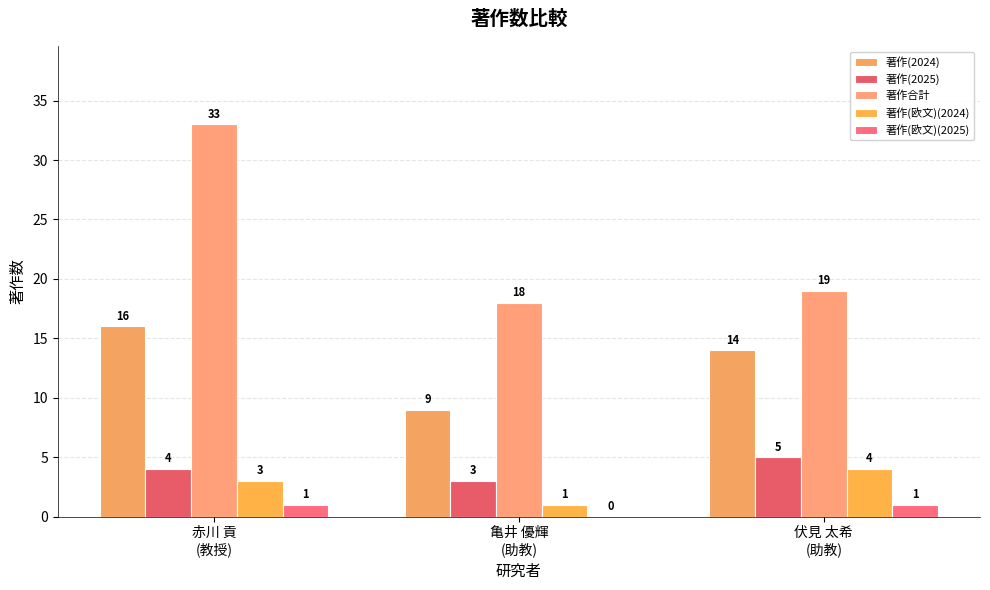

What are all the series names shown in the legend?

著作(2024), 著作(2025), 著作合計, 著作(欧文)(2024), 著作(欧文)(2025)